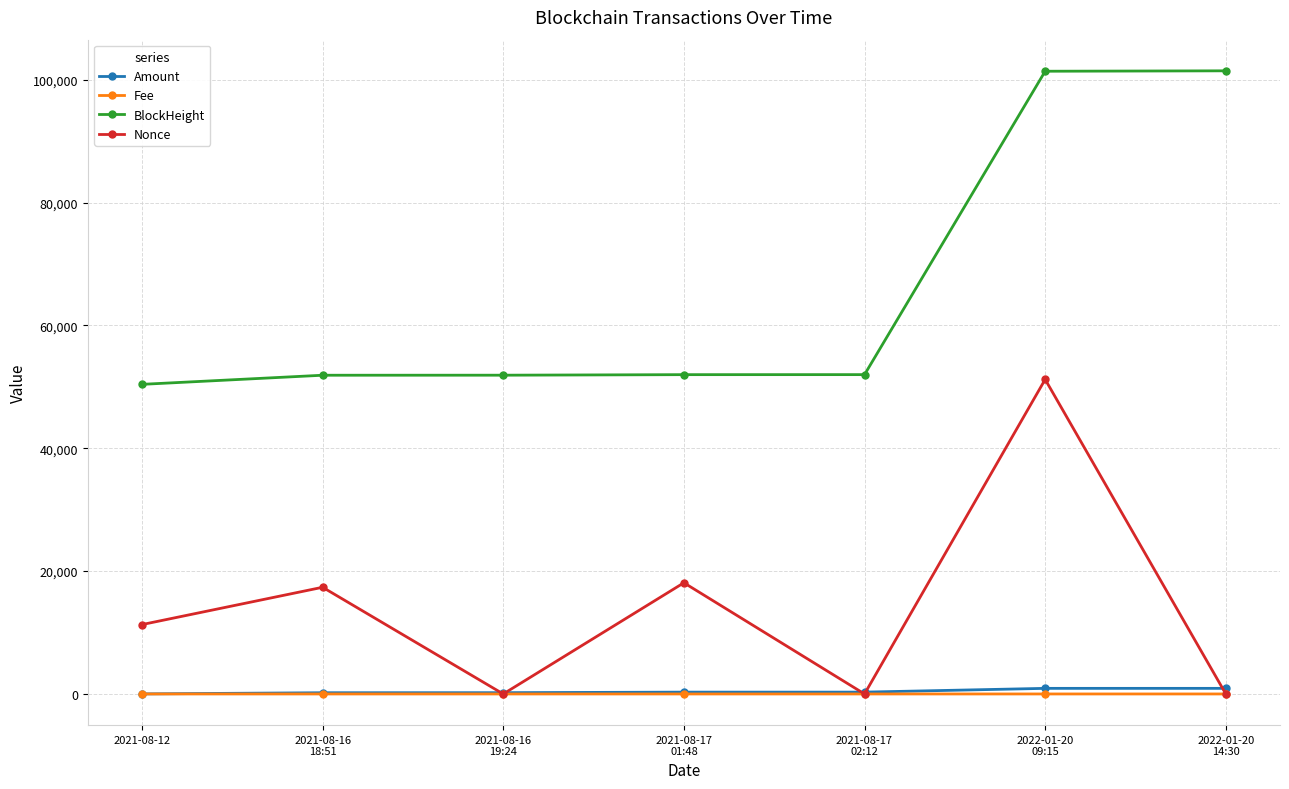

True or false: Nonce has more than 0 interior local peaks.

True